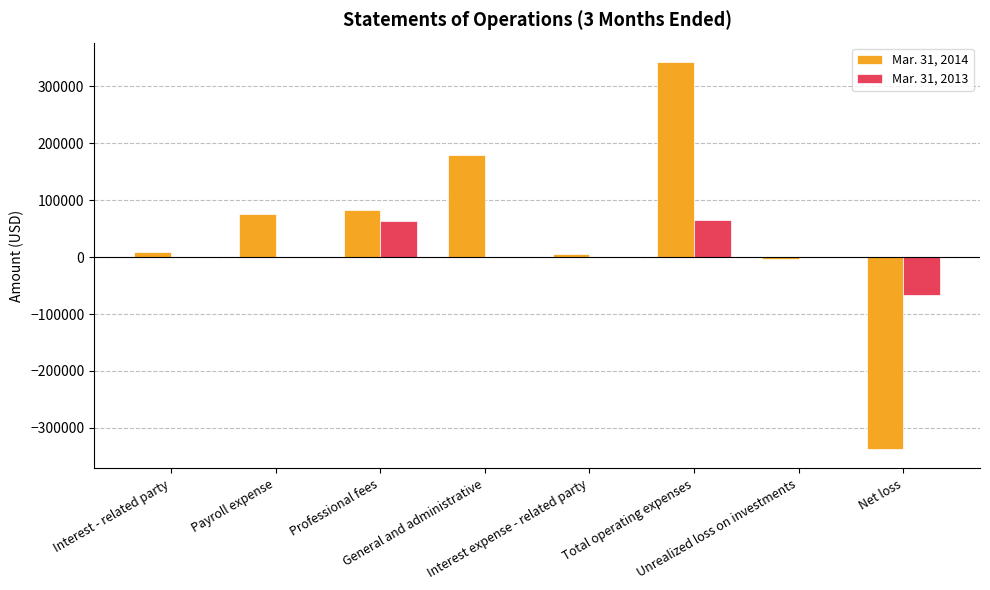

Which series has the largest total across all categories?

Mar. 31, 2014